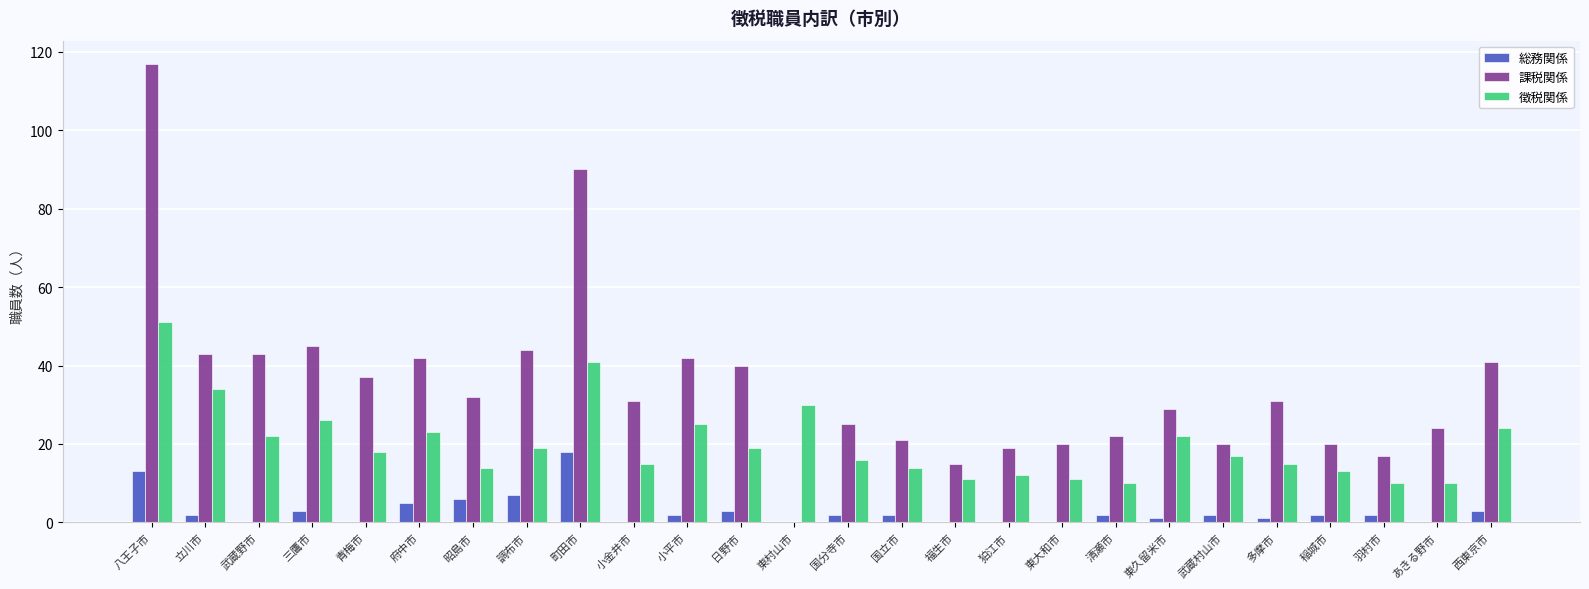

What is the greatest value displayed?

117